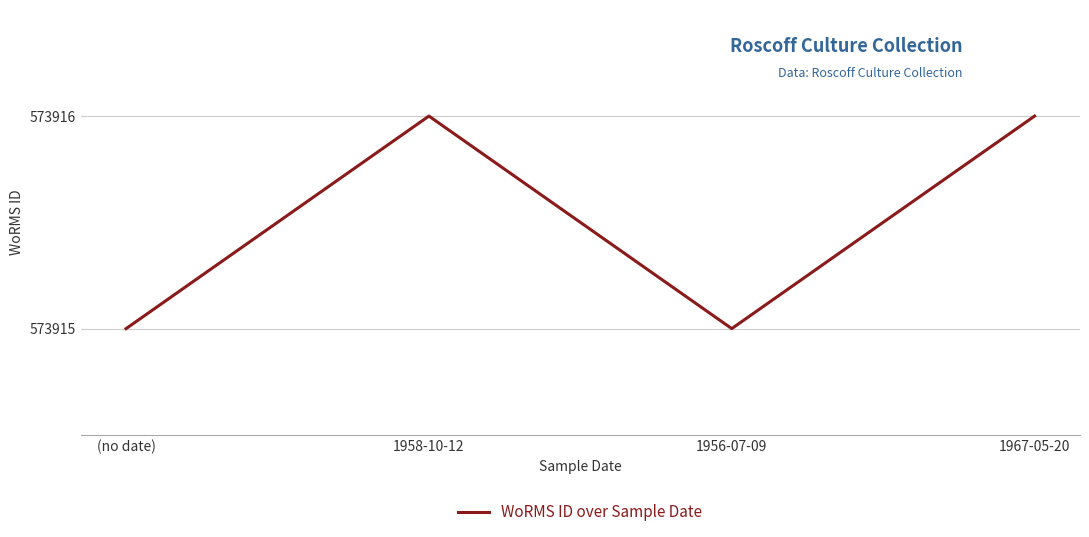

Reading left to right, extract all data points from this chart.

573915	573916	573915	573916